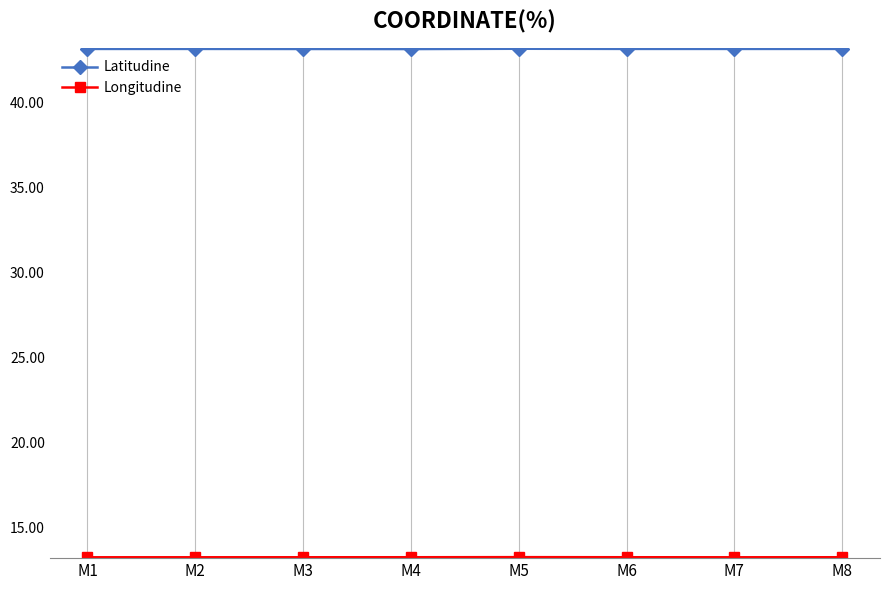

What is the spread (max minus min) of values at M8?

29.9